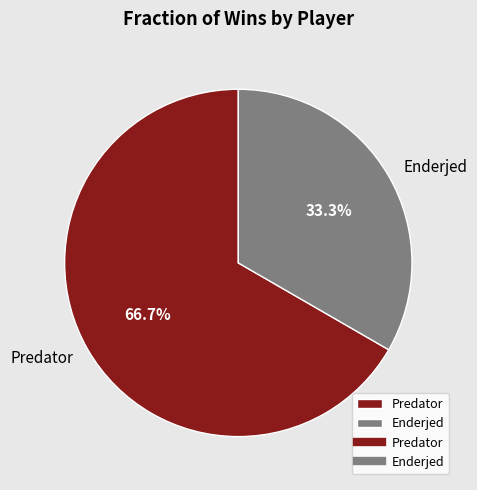

Which category accounts for the majority?

Predator